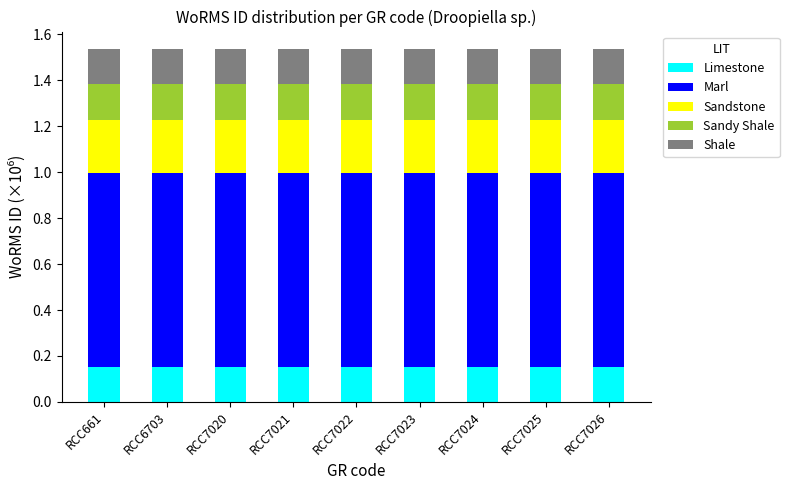

What is the total value across all series at RCC7023?

1.5